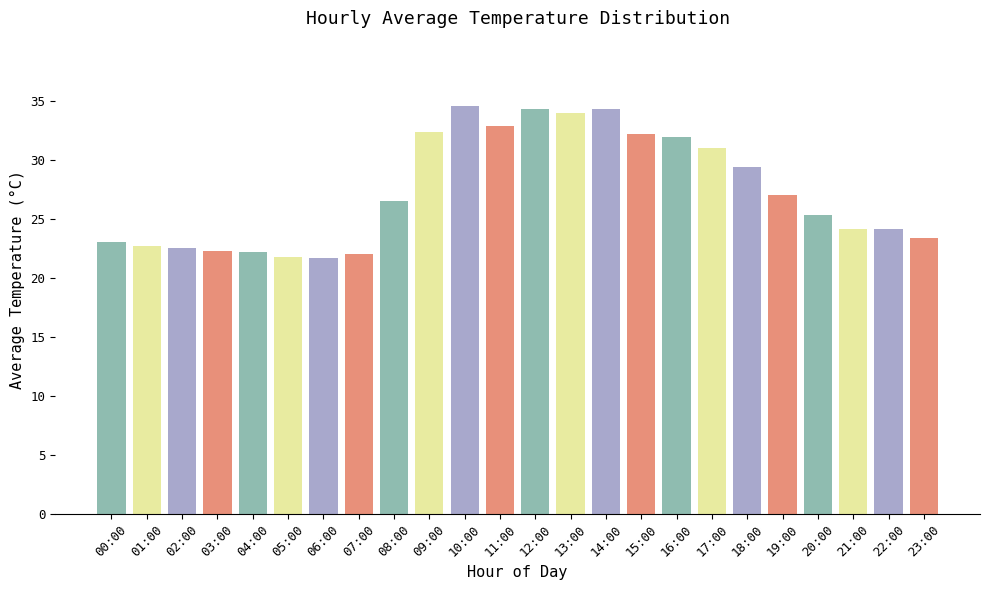

Where does the data first go above 26?

08:00